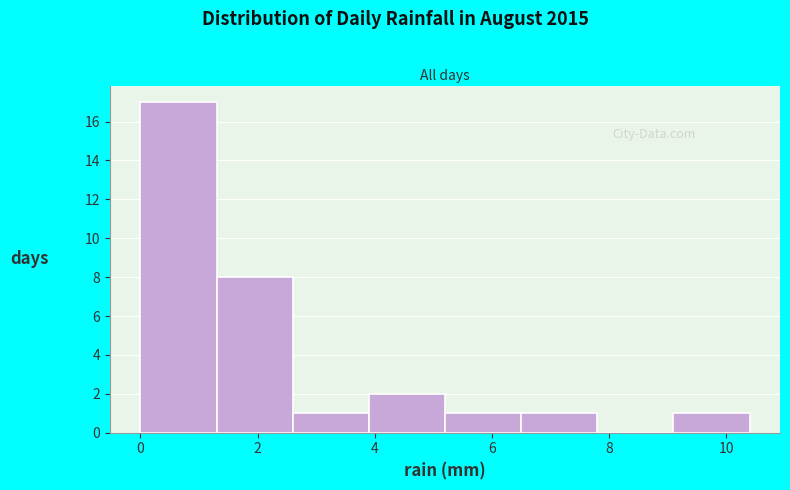

Reading left to right, transcribe this chart: for each bar, give the range it covers on the x-axis and its height. Neither the bar edges nor the heights are printed on the chart, so give them approximately, as read against the axes.

0.0 to 1.3: 17
1.3 to 2.6: 8
2.6 to 3.9: 1
3.9 to 5.2: 2
5.2 to 6.5: 1
6.5 to 7.8: 1
7.8 to 9.1: 0
9.1 to 10.4: 1